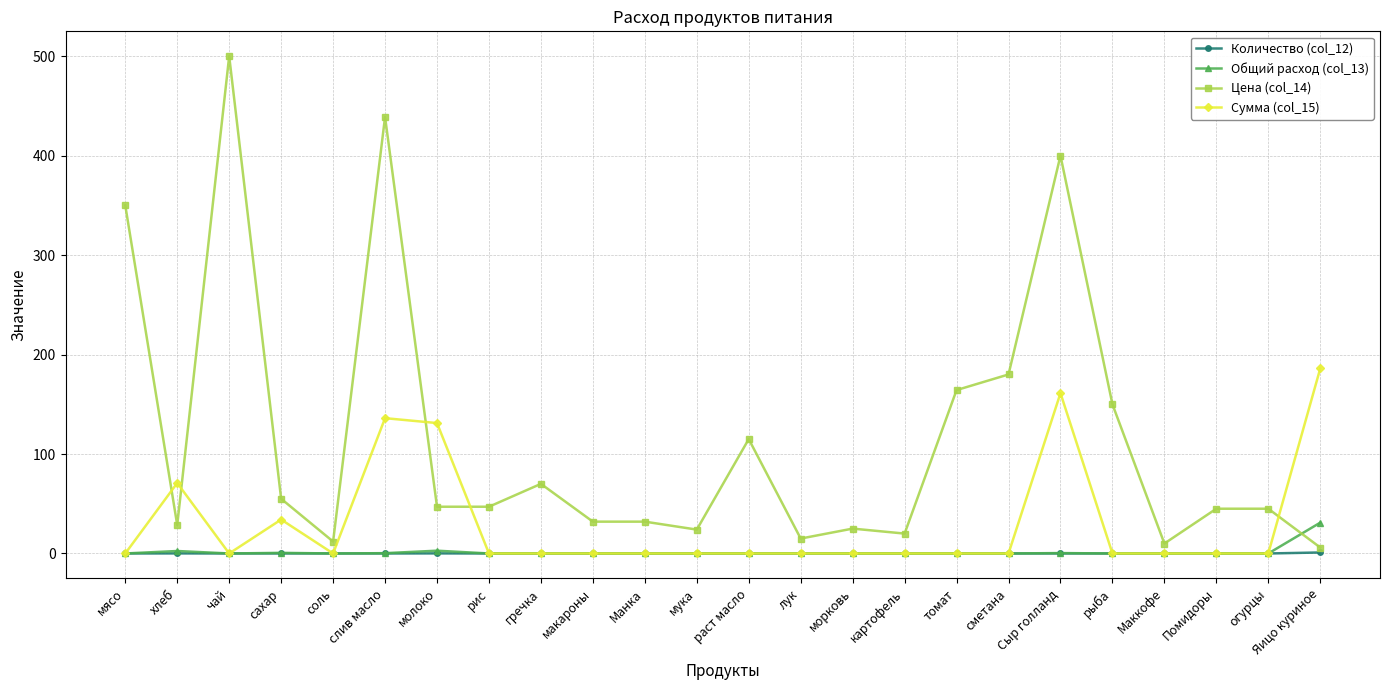

What are all the series names shown in the legend?

Количество (col_12), Общий расход (col_13), Цена (col_14), Сумма (col_15)